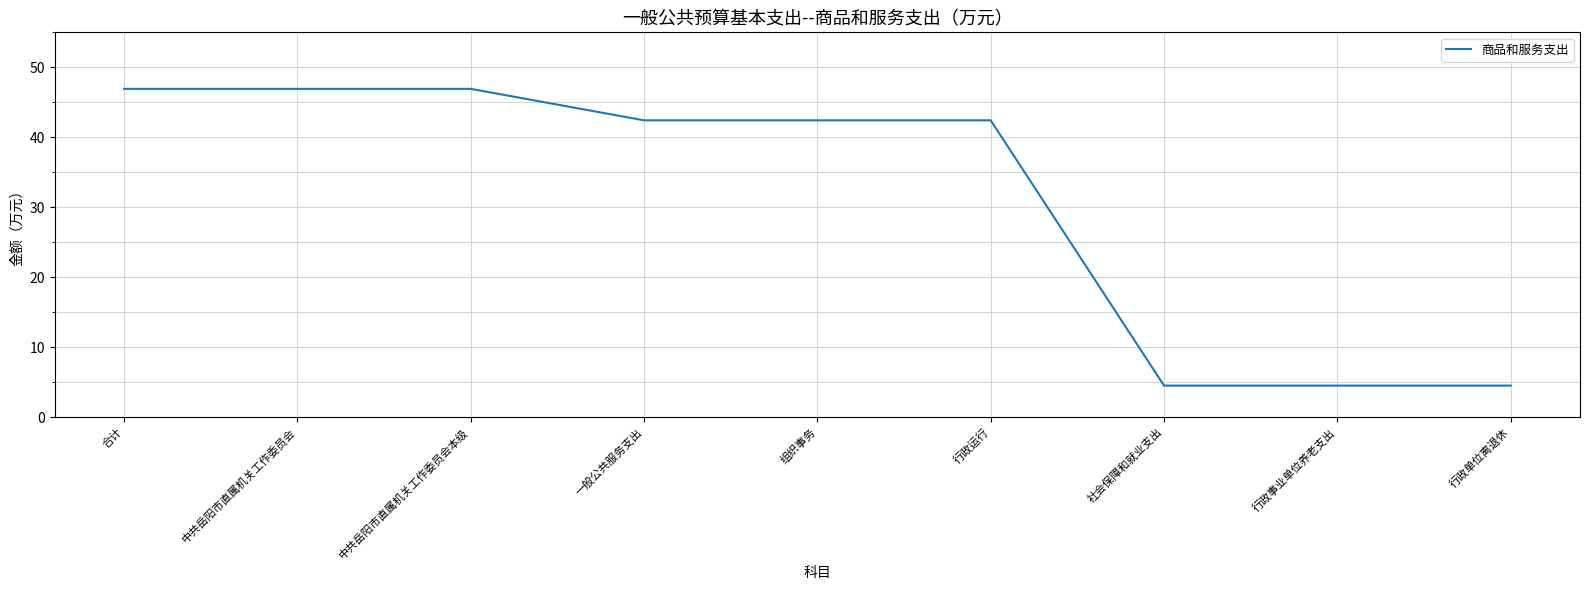

Is it true that the value at 一般公共服务支出 is 42.4?

True